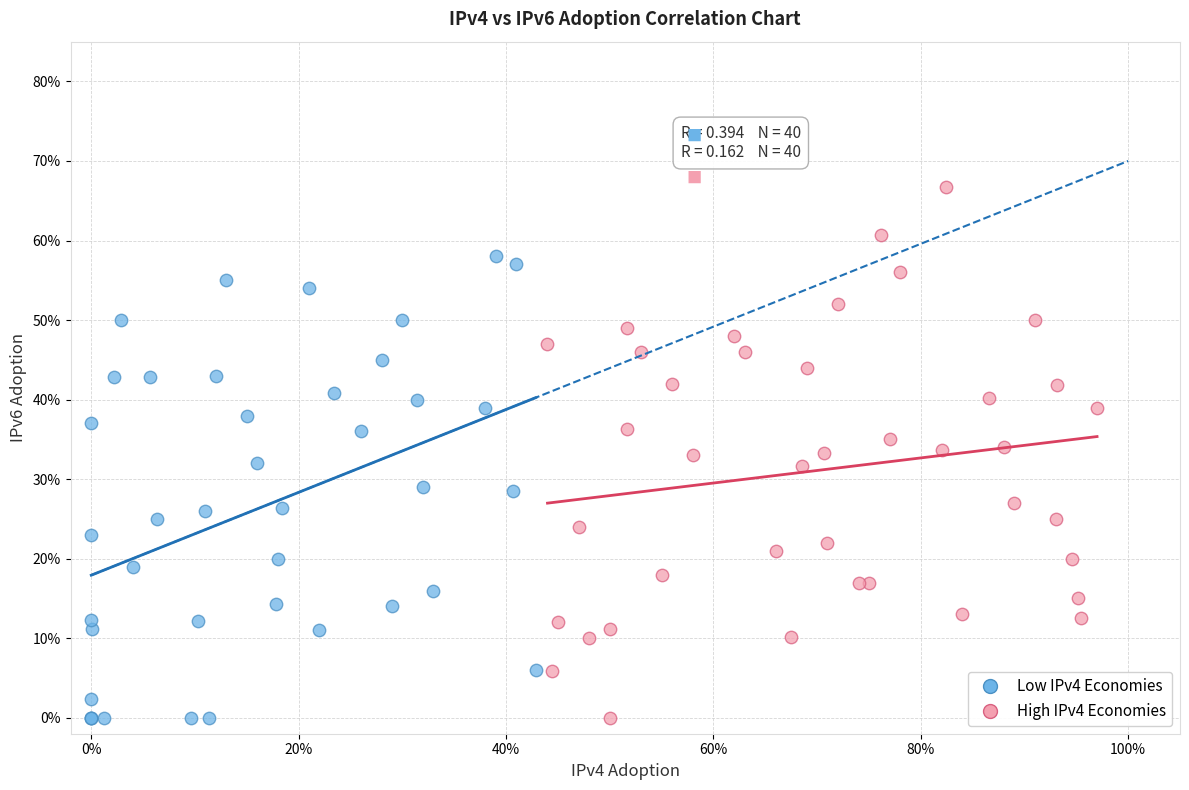

What are all the series names shown in the legend?

Low IPv4 Economies, High IPv4 Economies